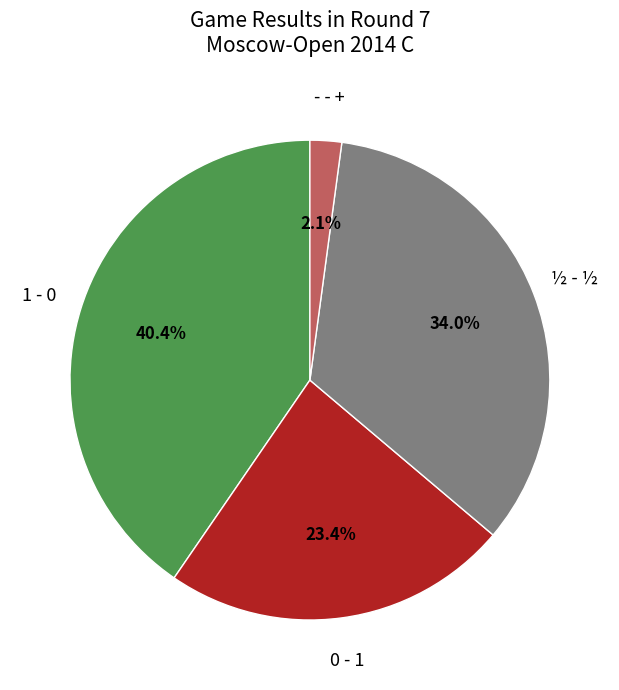

To the nearest percent, what is the difference between the - - + and ½ - ½ slice percentages?

32%